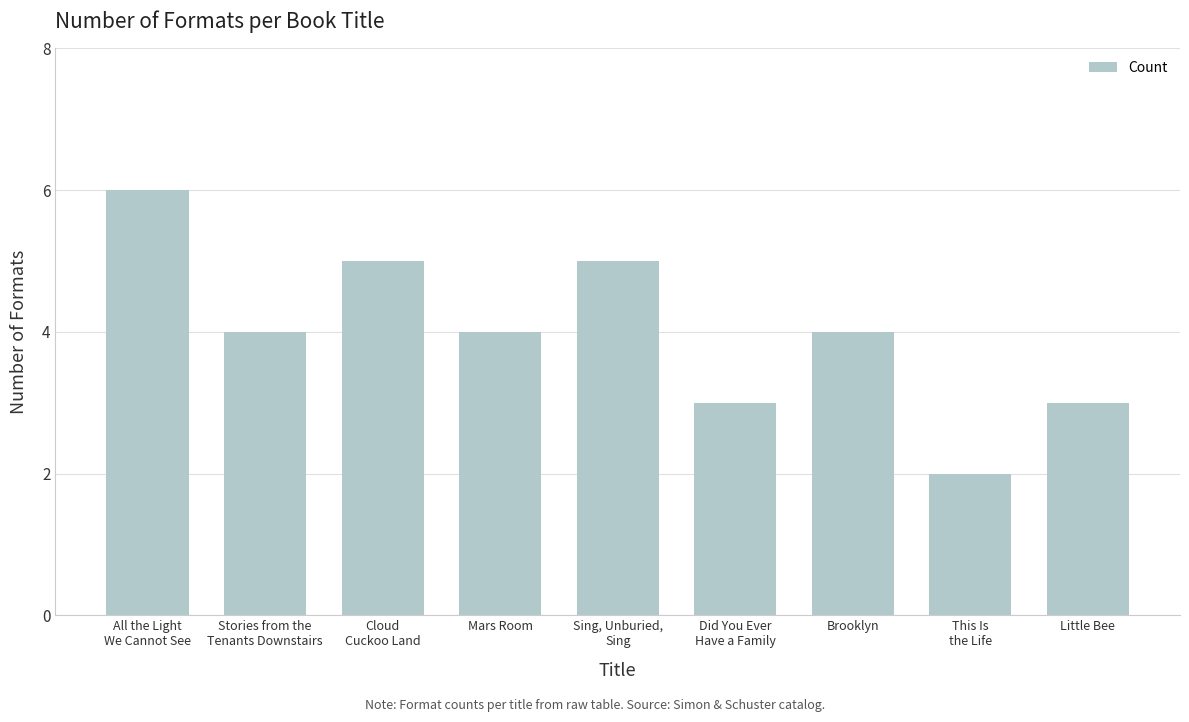

What is the change in value from Mars Room to Sing, Unburied,
Sing?

+1